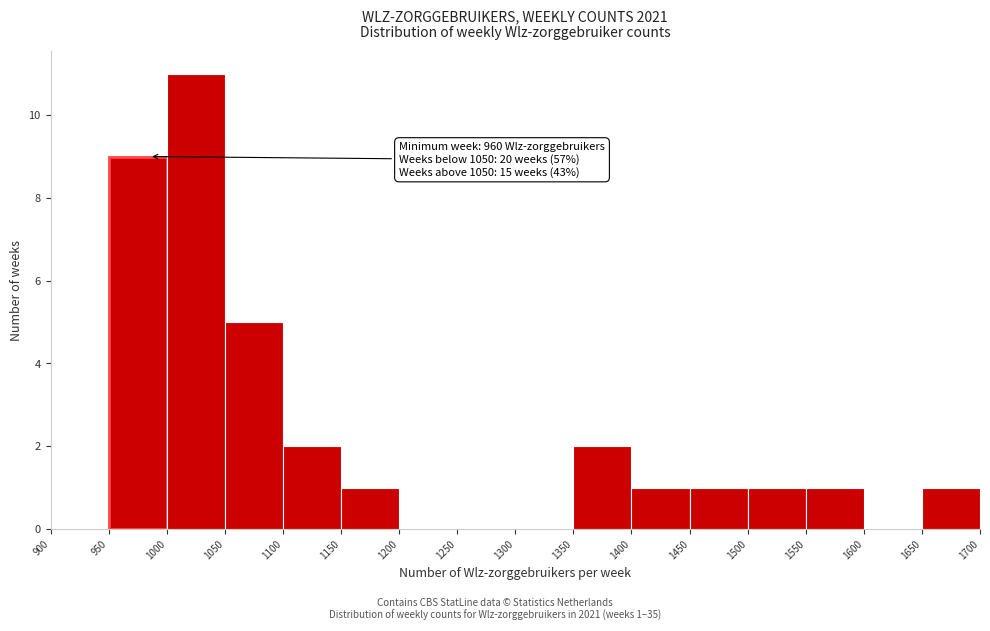

Which range on the x-axis has the tallest bar?

1000 to 1050